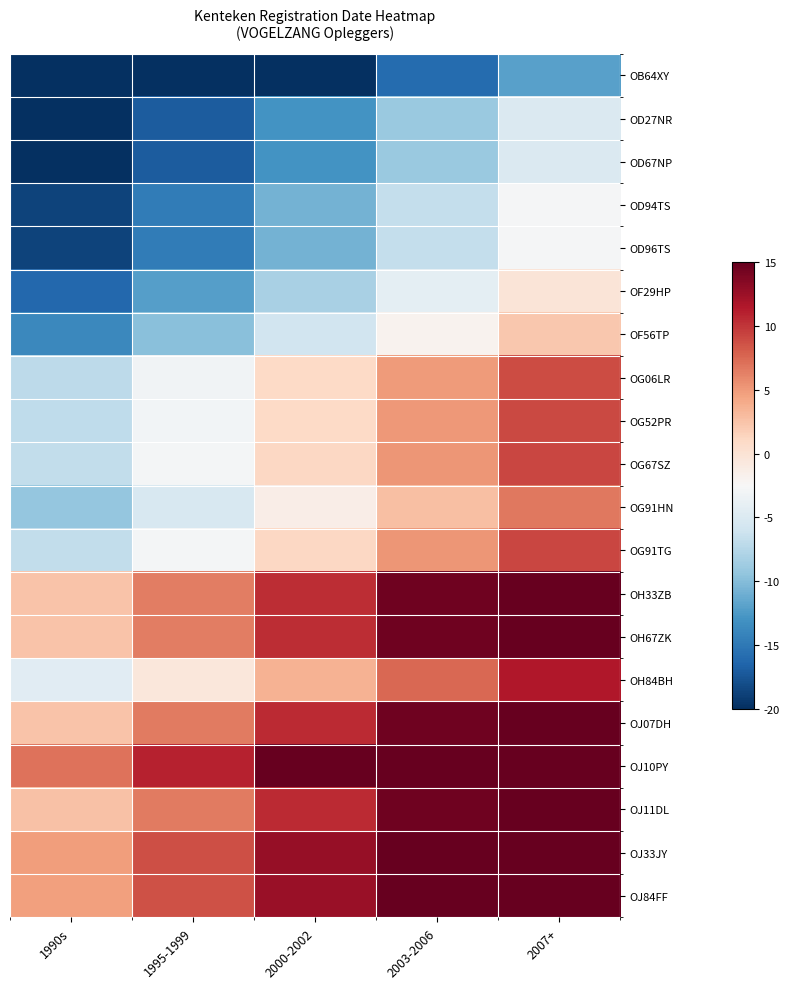

How many categories are shown in the chart?

5